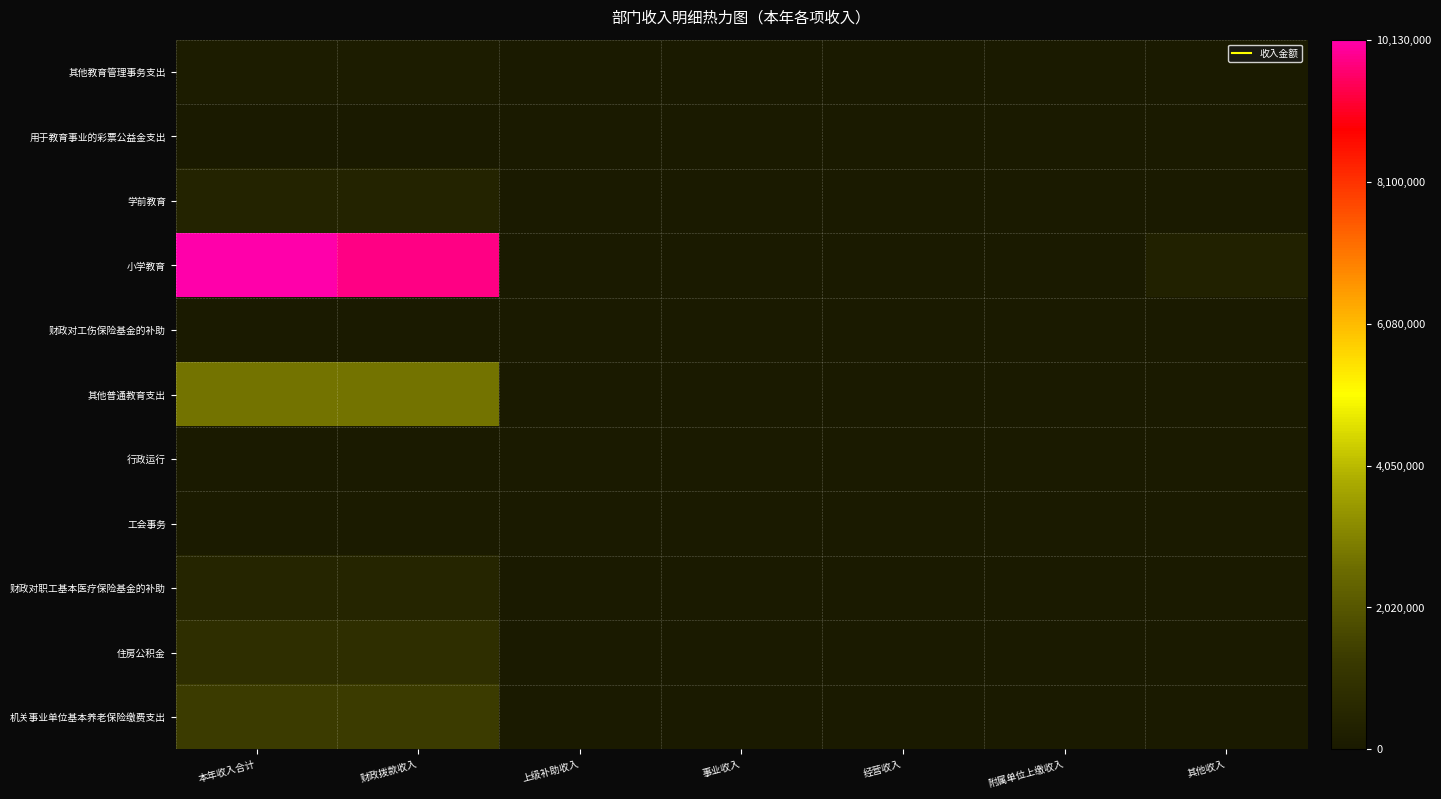

Reading left to right, extract all data points from this chart.

其他教育管理事务支出: 本年收入合计=107990.0	财政拨款收入=107990.0	上级补助收入=0.0	事业收入=0.0	经营收入=0.0	附属单位上缴收入=0.0	其他收入=0.0
用于教育事业的彩票公益金支出: 本年收入合计=10000.0	财政拨款收入=10000.0	上级补助收入=0.0	事业收入=0.0	经营收入=0.0	附属单位上缴收入=0.0	其他收入=0.0
学前教育: 本年收入合计=371426.0	财政拨款收入=371426.0	上级补助收入=0.0	事业收入=0.0	经营收入=0.0	附属单位上缴收入=0.0	其他收入=0.0
小学教育: 本年收入合计=10134151.0	财政拨款收入=9855008.5	上级补助收入=0.0	事业收入=0.0	经营收入=0.0	附属单位上缴收入=0.0	其他收入=279142.5
财政对工伤保险基金的补助: 本年收入合计=13946.1	财政拨款收入=13946.1	上级补助收入=0.0	事业收入=0.0	经营收入=0.0	附属单位上缴收入=0.0	其他收入=0.0
其他普通教育支出: 本年收入合计=2693950.0	财政拨款收入=2693950.0	上级补助收入=0.0	事业收入=0.0	经营收入=0.0	附属单位上缴收入=0.0	其他收入=0.0
行政运行: 本年收入合计=26000.0	财政拨款收入=26000.0	上级补助收入=0.0	事业收入=0.0	经营收入=0.0	附属单位上缴收入=0.0	其他收入=0.0
工会事务: 本年收入合计=75550.0	财政拨款收入=75550.0	上级补助收入=0.0	事业收入=0.0	经营收入=0.0	附属单位上缴收入=0.0	其他收入=0.0
财政对职工基本医疗保险基金的补助: 本年收入合计=474309.1	财政拨款收入=474309.1	上级补助收入=0.0	事业收入=0.0	经营收入=0.0	附属单位上缴收入=0.0	其他收入=0.0
住房公积金: 本年收入合计=831031.5	财政拨款收入=831031.5	上级补助收入=0.0	事业收入=0.0	经营收入=0.0	附属单位上缴收入=0.0	其他收入=0.0
机关事业单位基本养老保险缴费支出: 本年收入合计=1328461.6	财政拨款收入=1328461.6	上级补助收入=0.0	事业收入=0.0	经营收入=0.0	附属单位上缴收入=0.0	其他收入=0.0